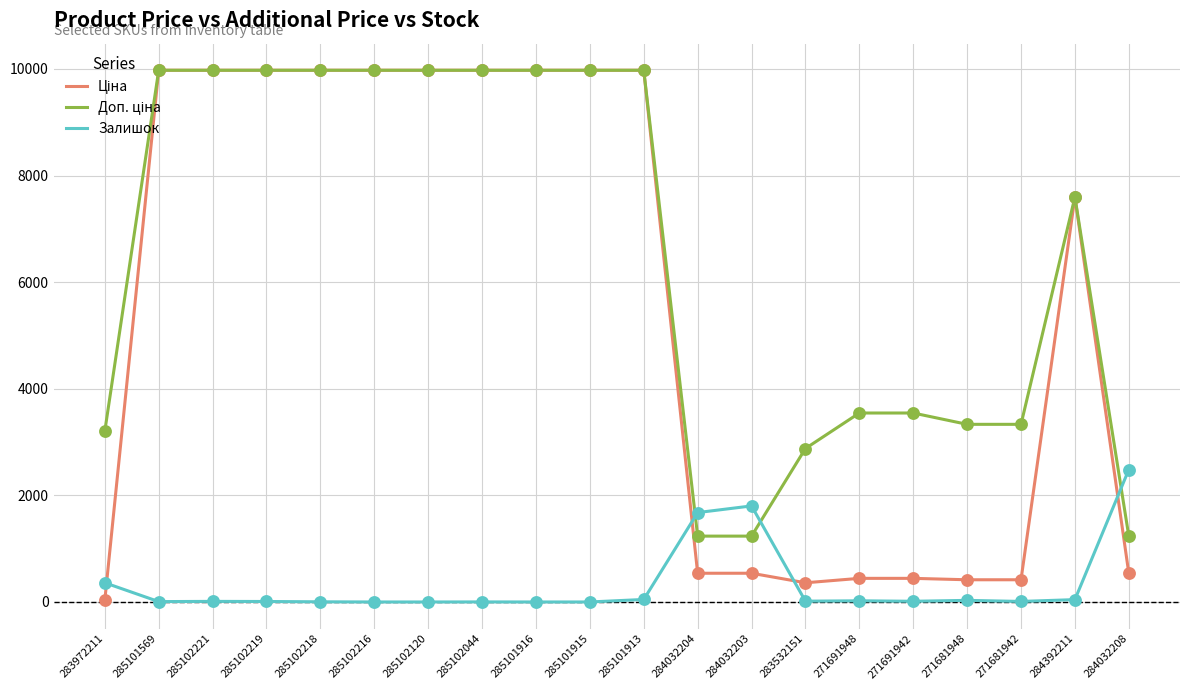

What is the highest value of the Залишок series?

2483.0